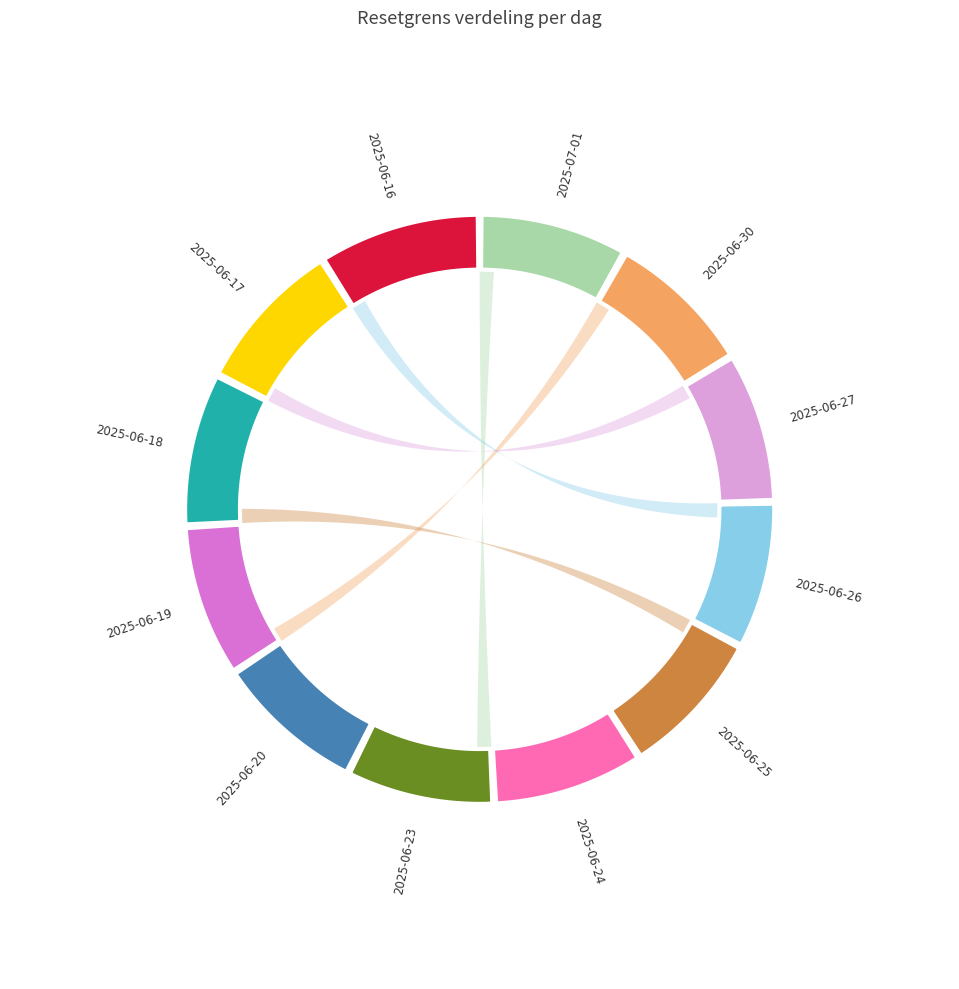

Is it true that 2025-06-16 is 1% of the pie?

False